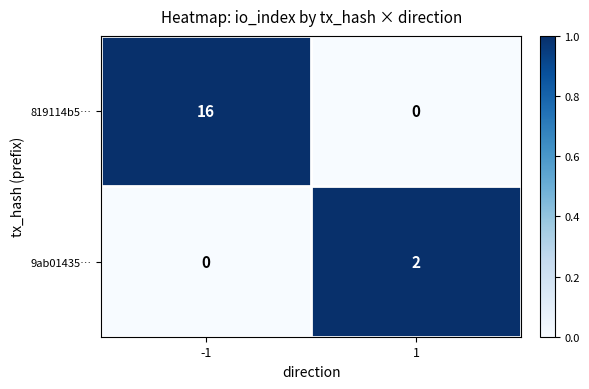

What is the difference between the highest and lowest values at 1?

2